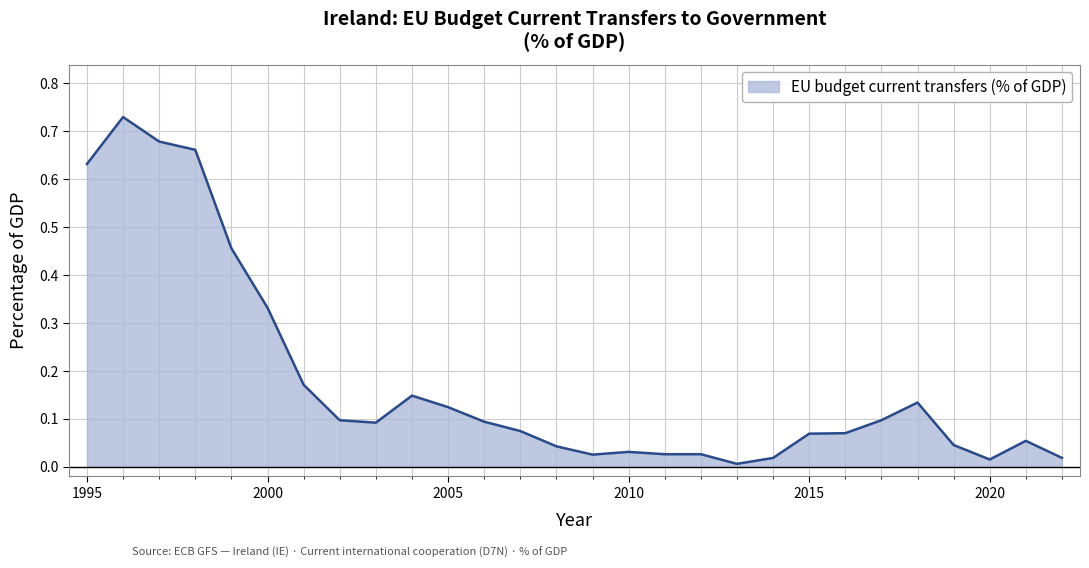

Reading left to right, what are all the values shown in this chart?

1995=0.6	1996=0.7	1997=0.7	1998=0.7	1999=0.5	2000=0.3	2001=0.2	2002=0.1	2003=0.1	2004=0.1	2005=0.1	2006=0.1	2007=0.1	2008=0.0	2009=0.0	2010=0.0	2011=0.0	2012=0.0	2013=0.0	2014=0.0	2015=0.1	2016=0.1	2017=0.1	2018=0.1	2019=0.0	2020=0.0	2021=0.1	2022=0.0